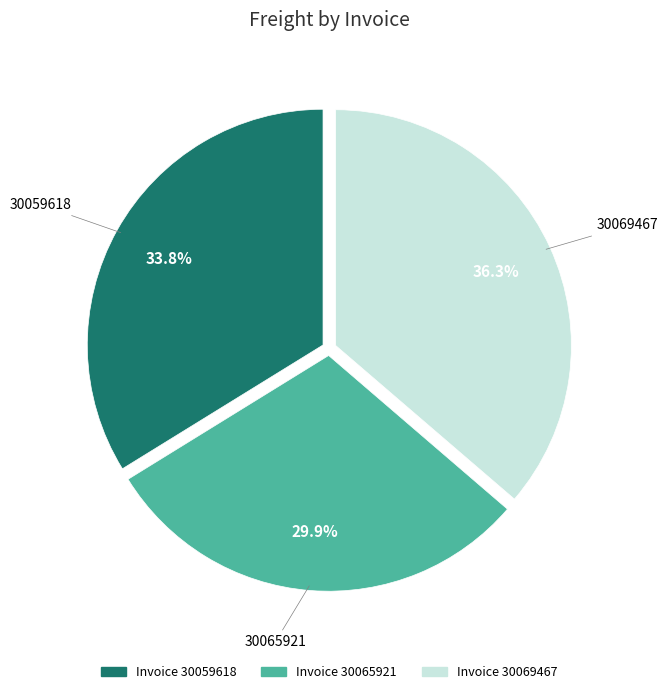

Is there any slice that represents more than half of the pie?

No